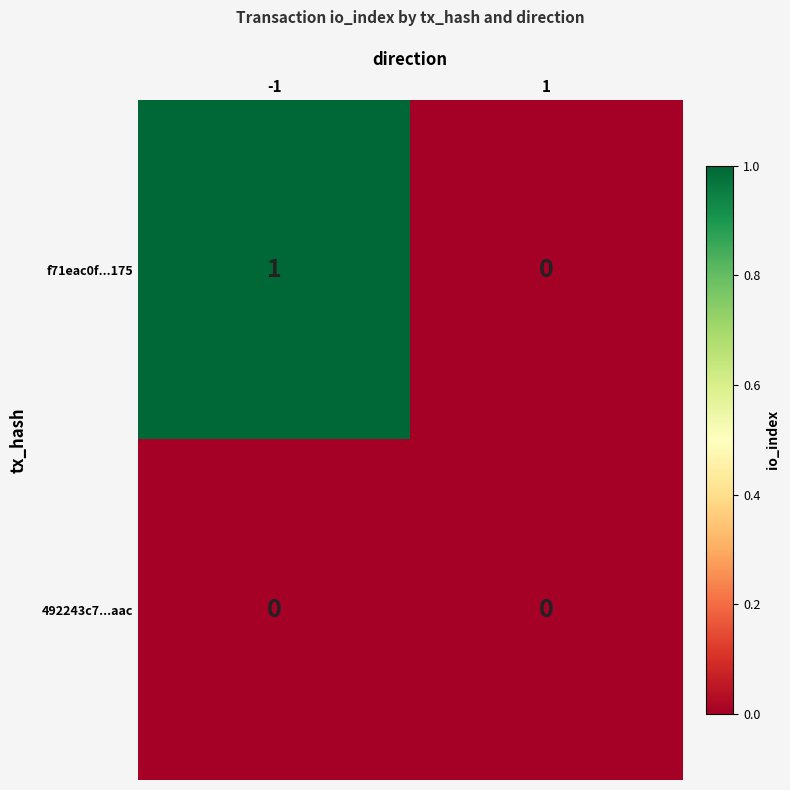

Which category has the highest value across all series?

-1